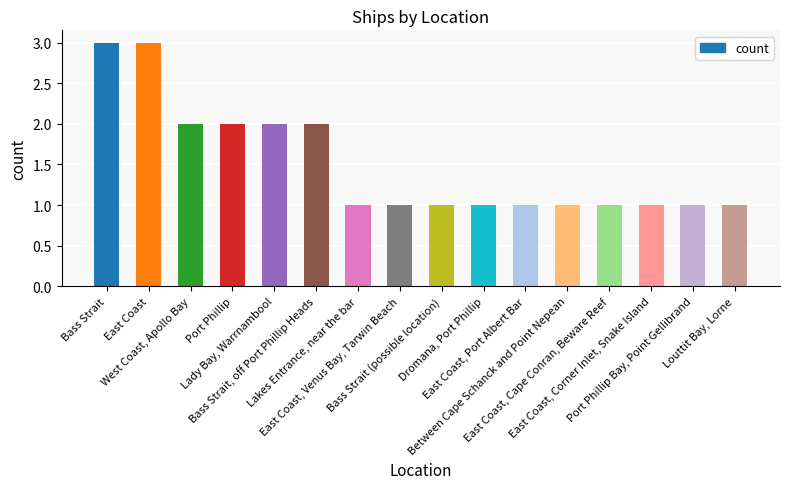

True or false: the data shows 2 at Port Phillip.

True